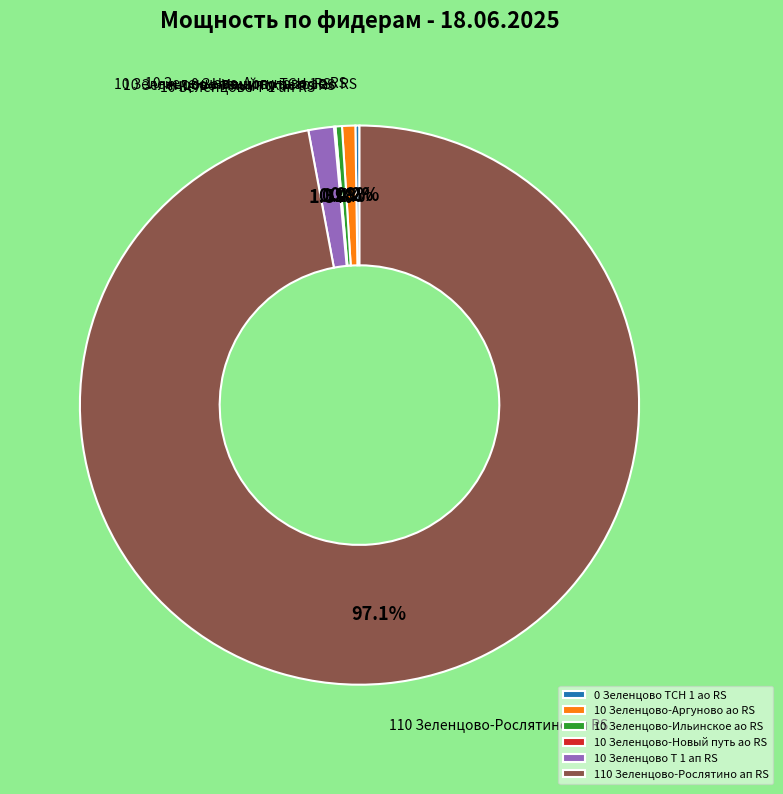

Does 110 Зеленцово-Рослятино ап RS represent more than half of the total?

Yes